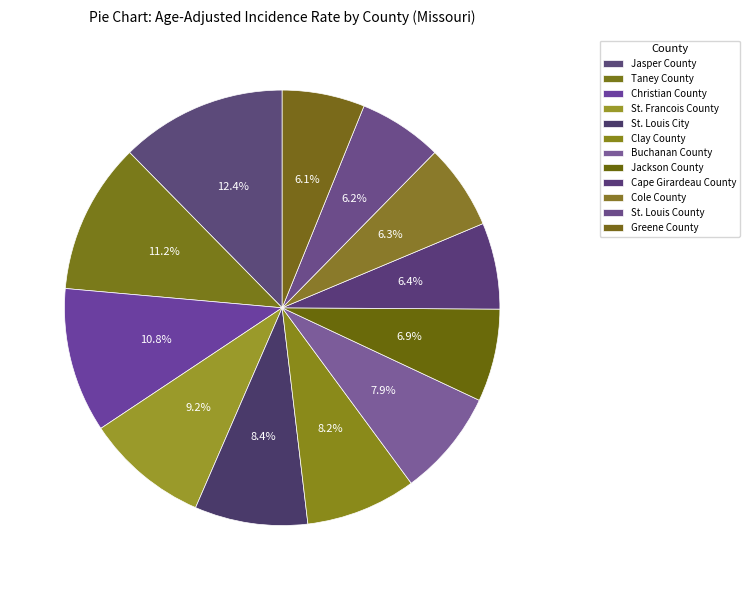

Count the number of slices in the pie.

12